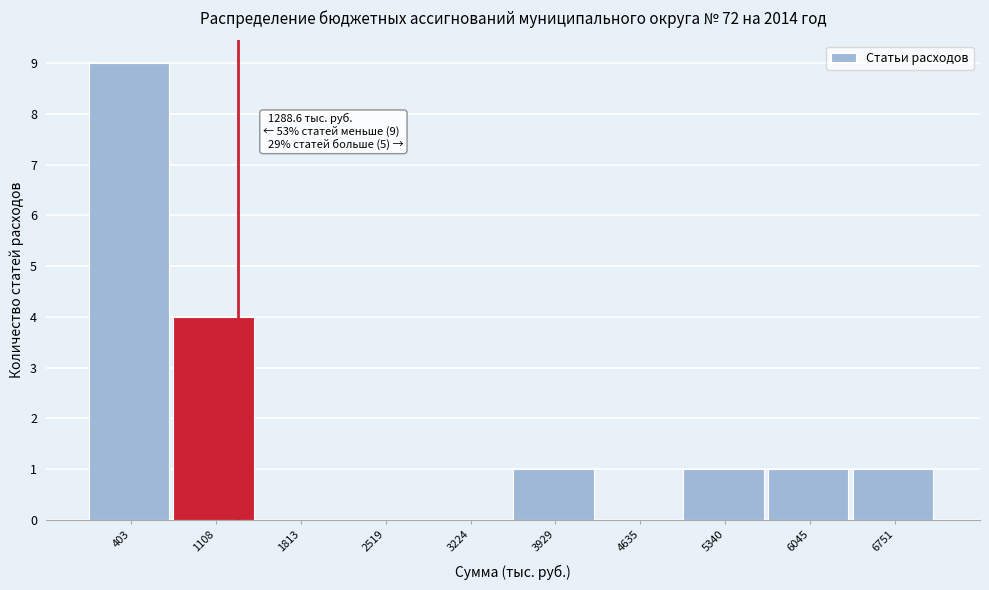

Over which range of the x-axis is the bar tallest?

0 to 800